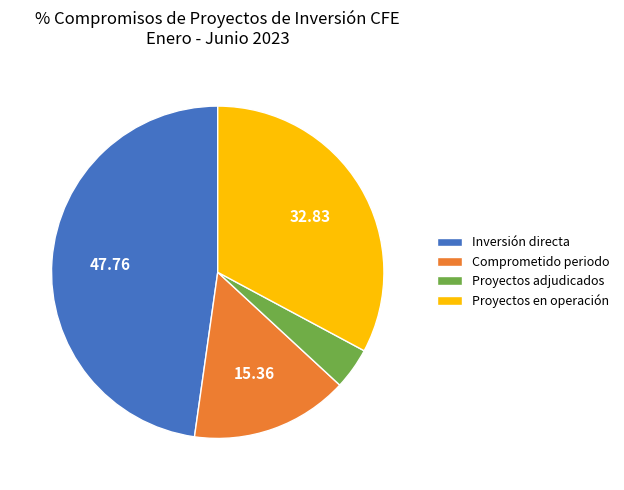

Count the number of slices in the pie.

4